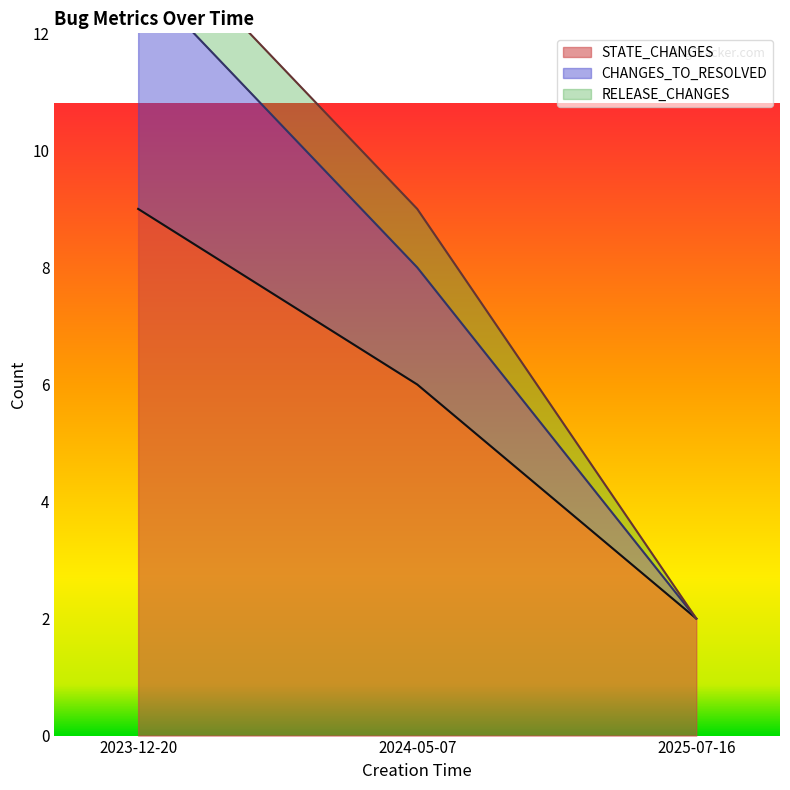

What is the difference between the CHANGES_TO_RESOLVED values at 2025-07-16 and 2023-12-20?

11